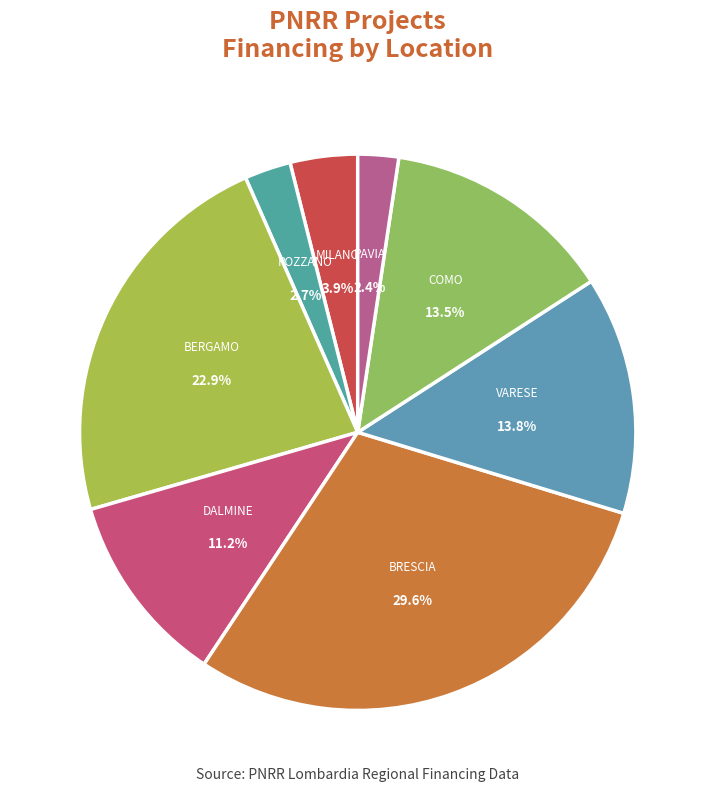

To the nearest percent, what is the difference between the largest and smallest slice percentages?

27%